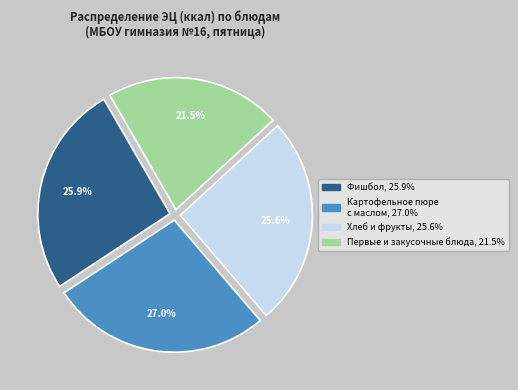

Does any single category account for the majority?

No